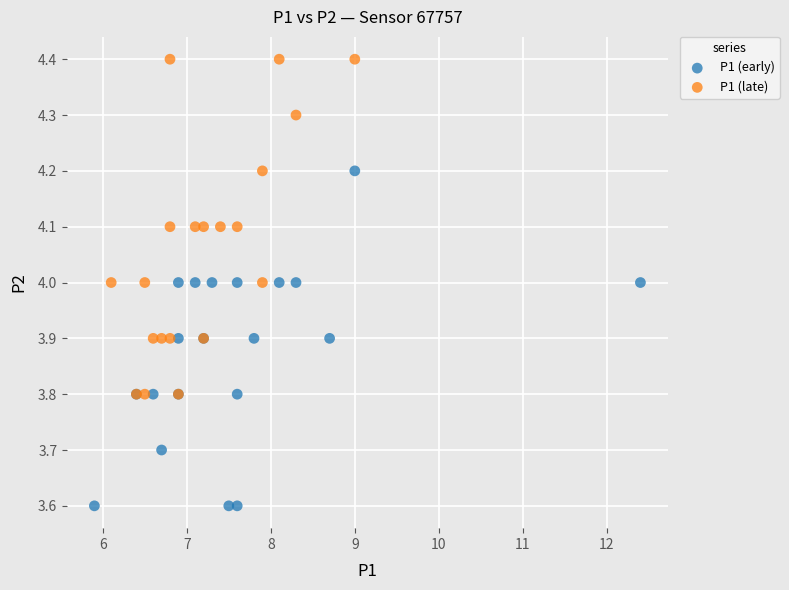

Which series reaches the maximum Y coordinate?

P1 (late)